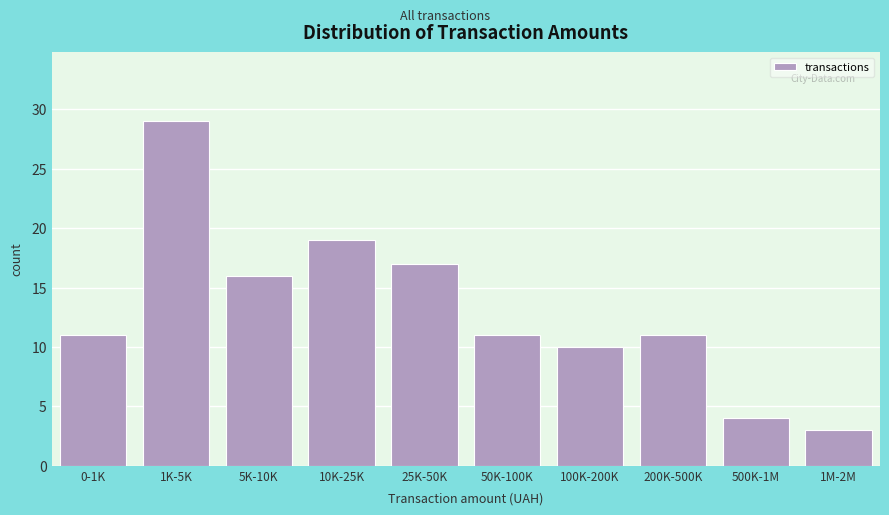

Reading right to left, transcribe all the data shown in this chart.

3	4	11	10	11	17	19	16	29	11